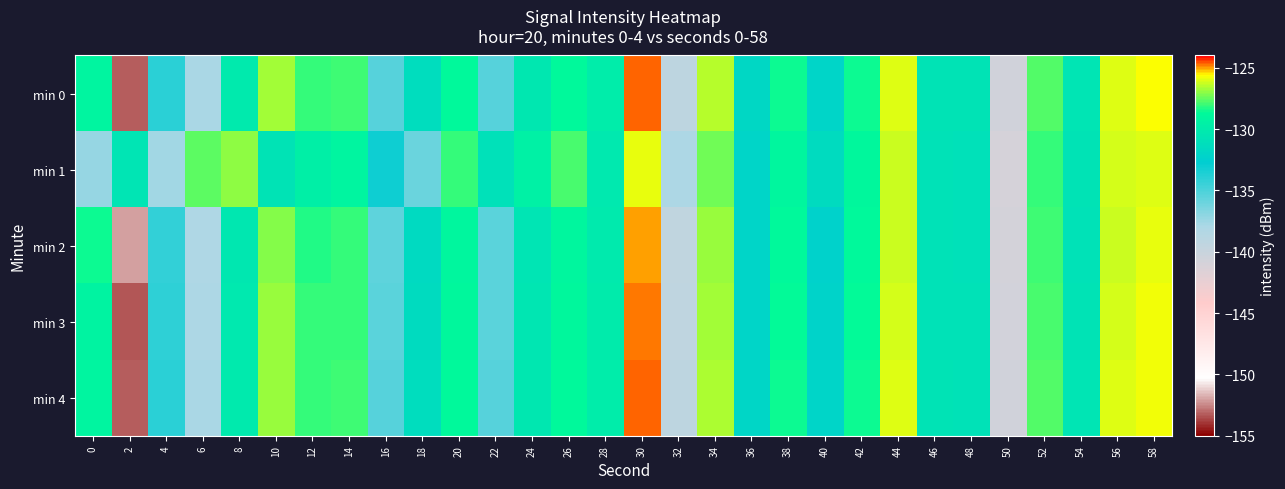

Rank the series at 58 from highest to lowest value.

min 0, min 4, min 3, min 2, min 1